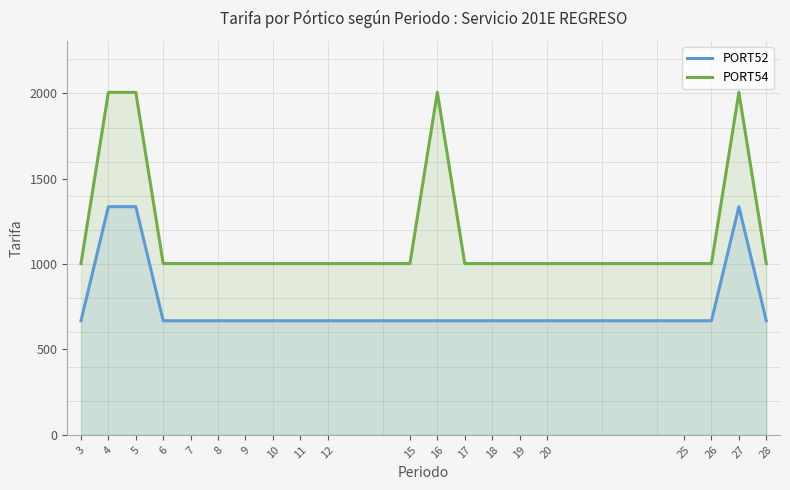

True or false: PORT54 has a value of 633.8 at 25.

False